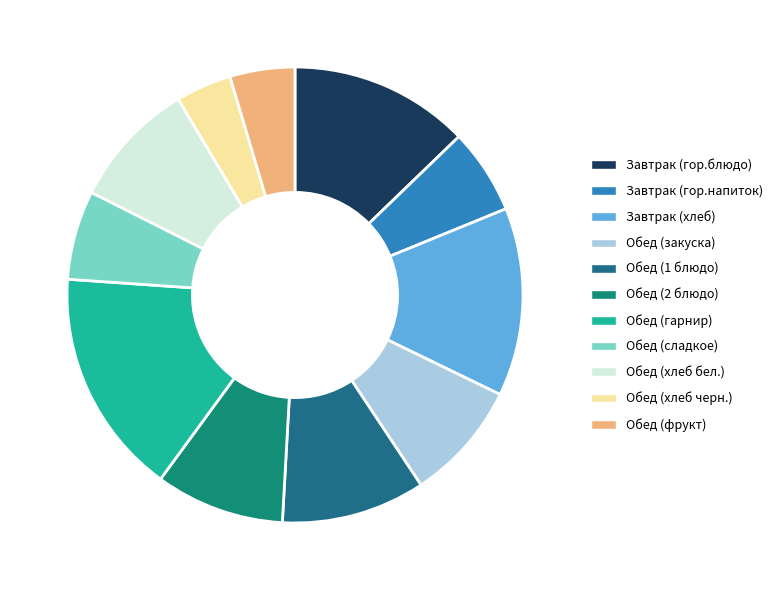

What percentage do Обед (хлеб бел.) and Обед (сладкое) together represent?

15.3%